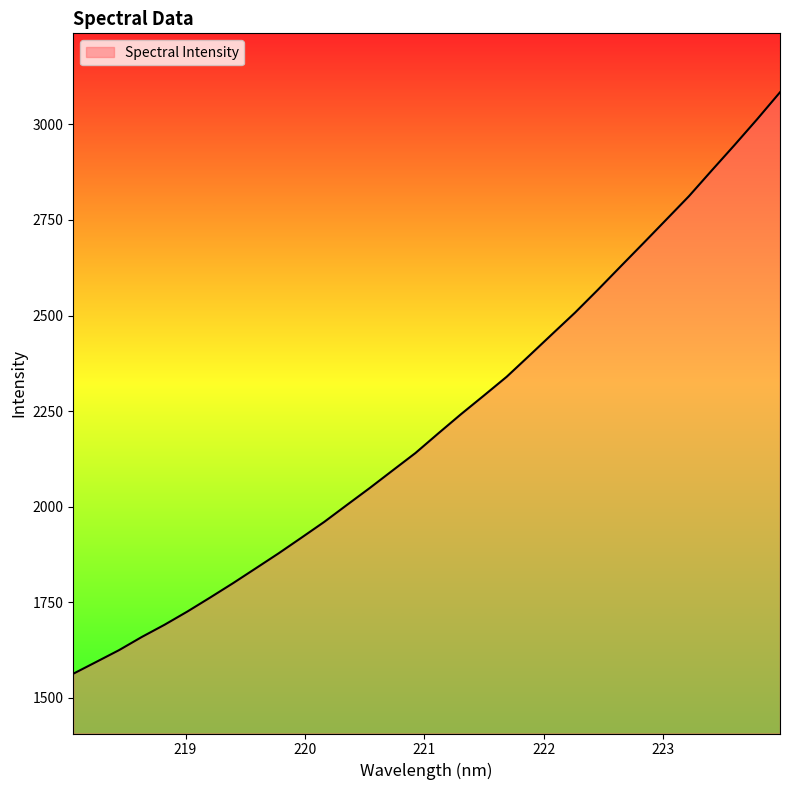

What is the minimum value shown in the chart?

1563.1